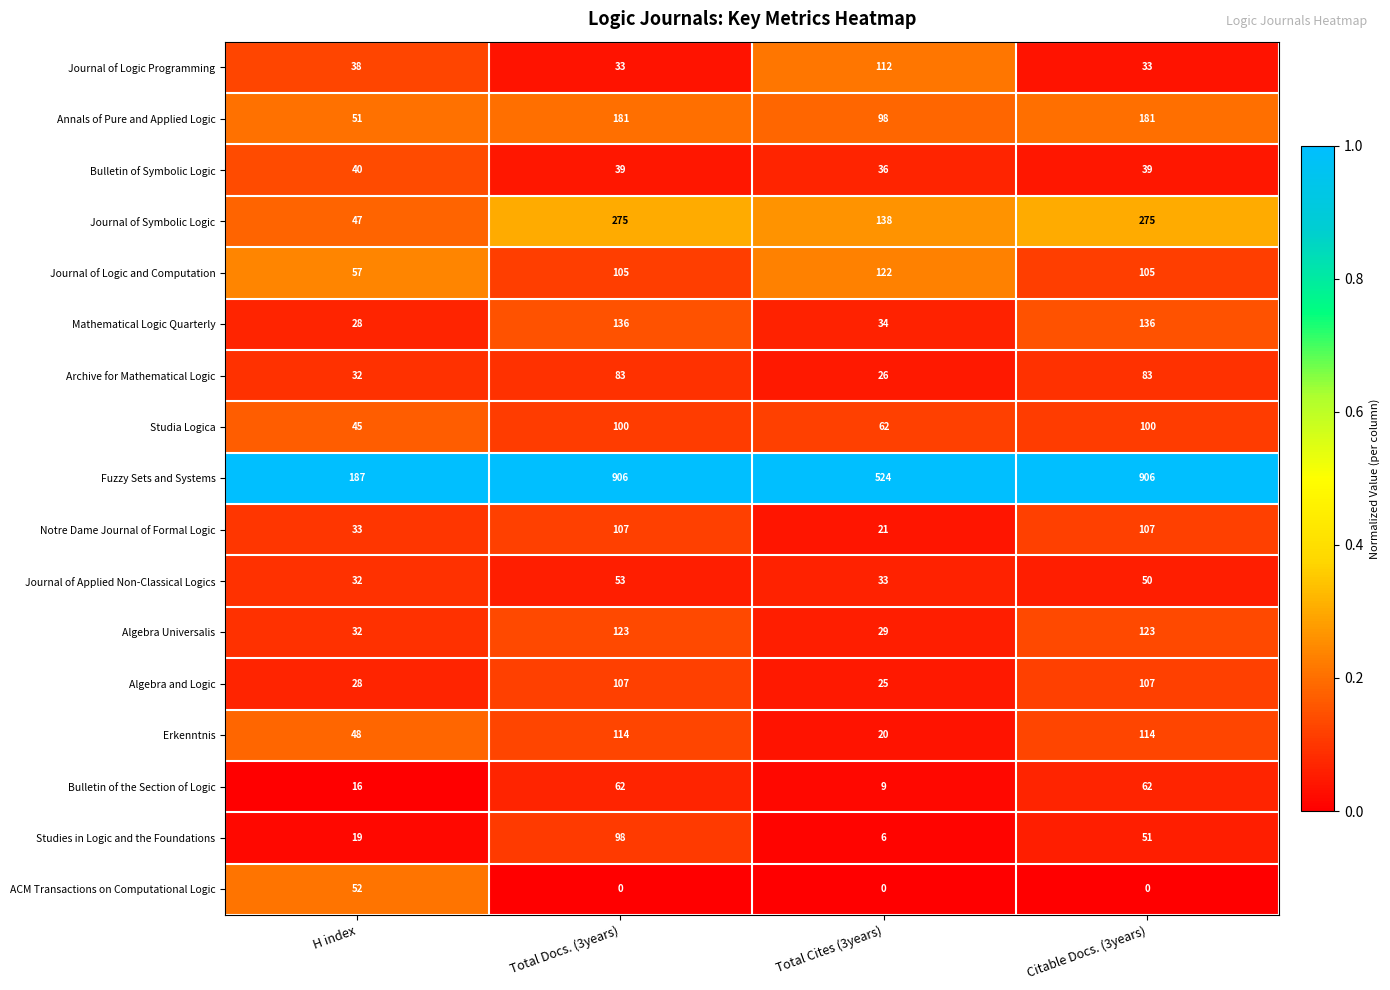

What is the sum of the Journal of Applied Non-Classical Logics values at Citable Docs. (3years) and Total Docs. (3years)?

103